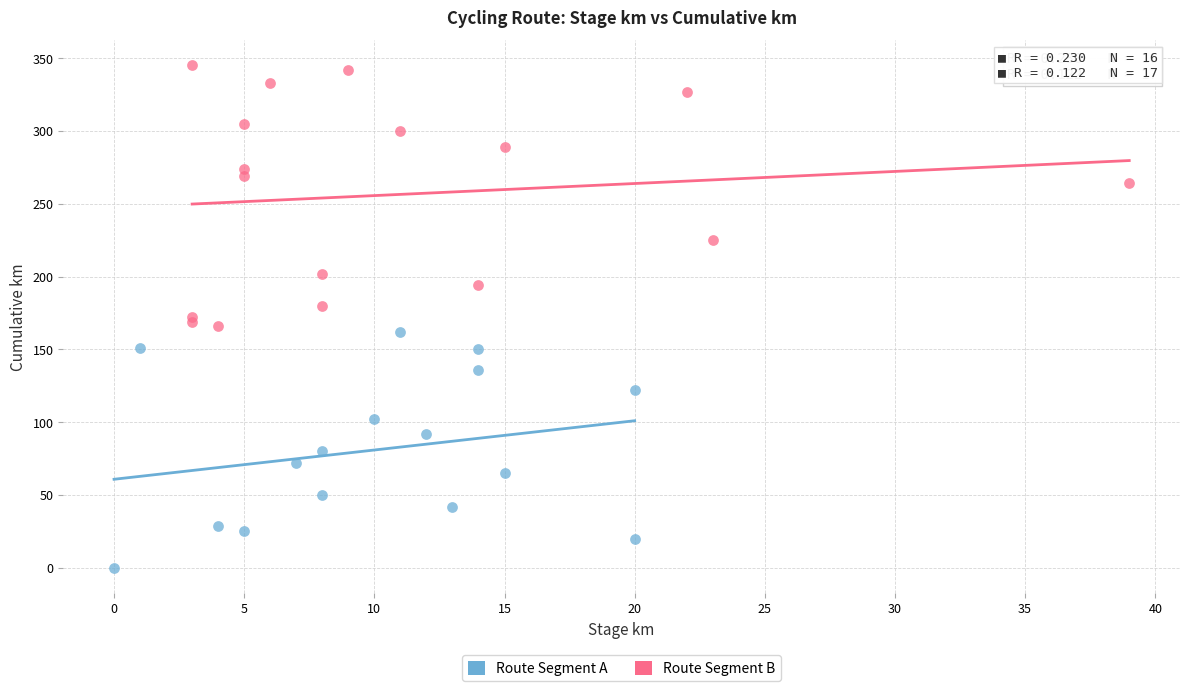

Which series has the widest spread of Y values?

Route Segment B